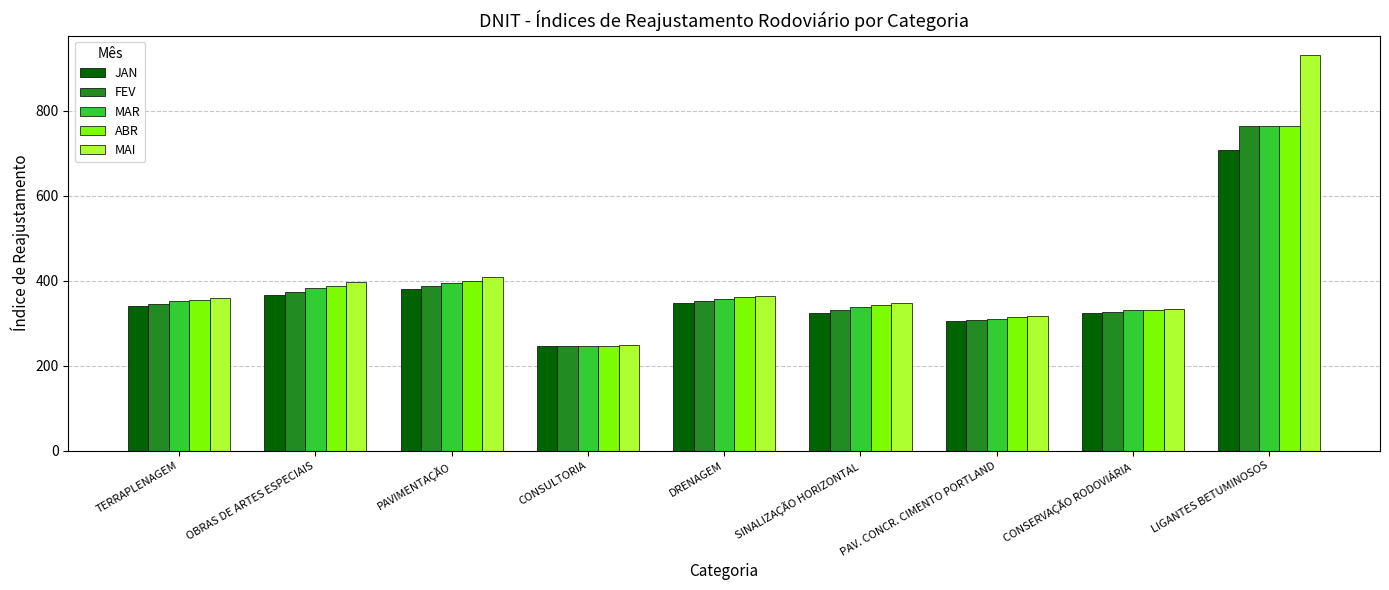

What is the maximum value shown in the chart?

930.5